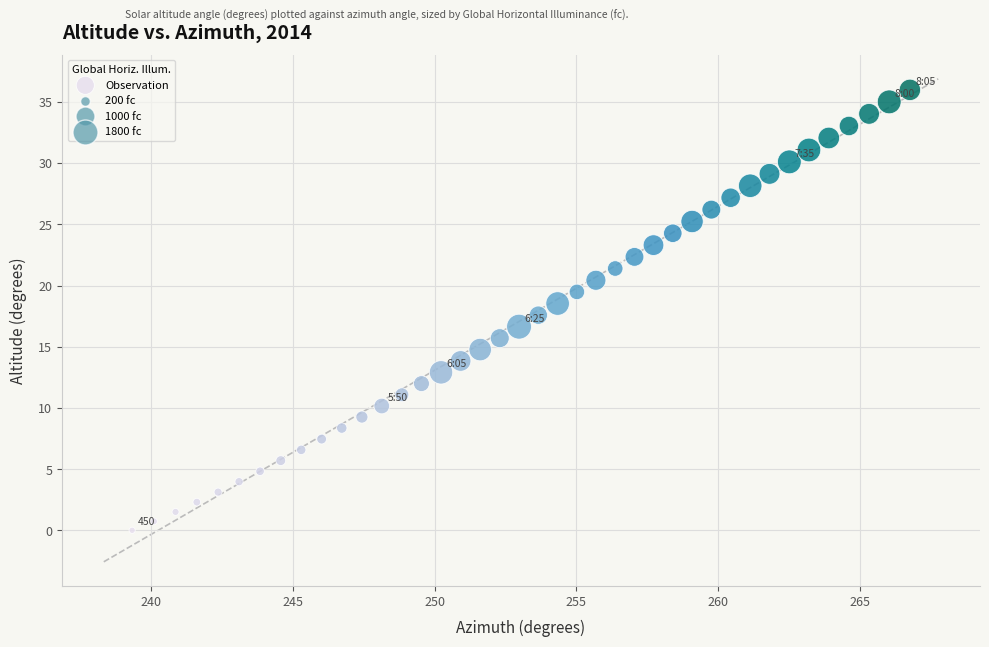

What is the range of X values (max minus min)?

27.4